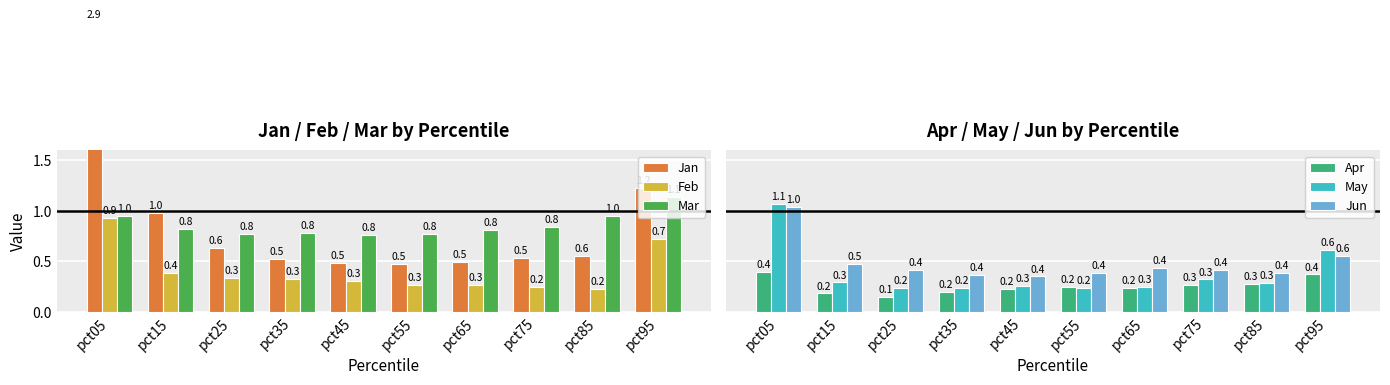

What is the minimum value for Jun?

0.4